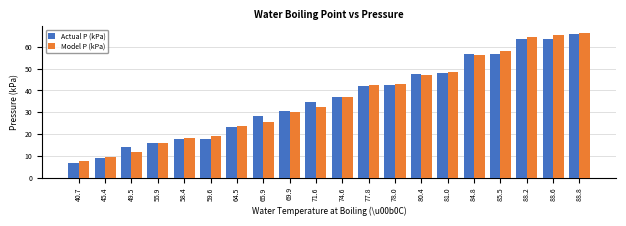

What is the average value of the Model P (kPa) series?

36.1